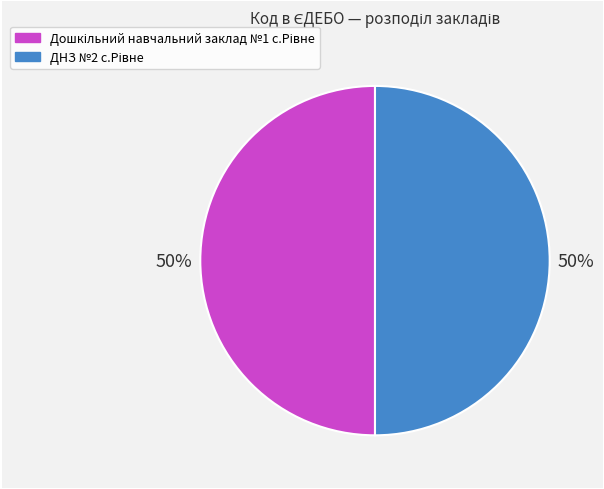

To the nearest percent, what is the average slice percentage?

50%